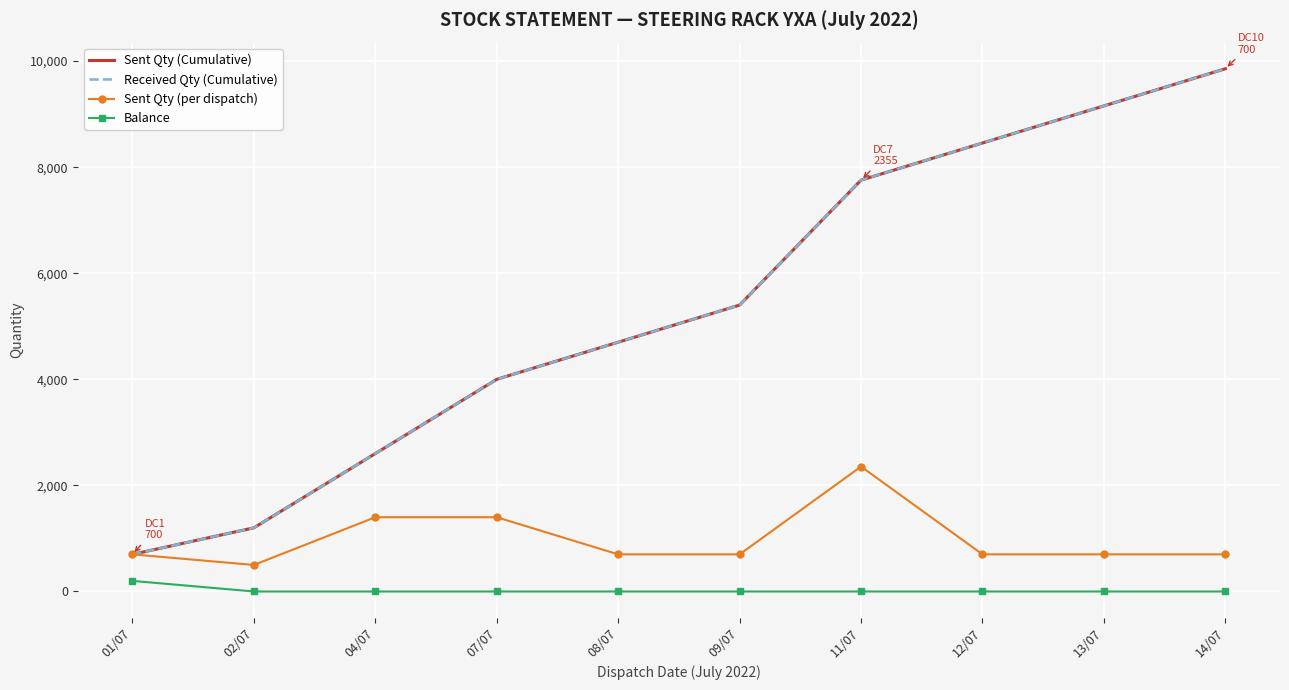

Where is Sent Qty (Cumulative) nearest to the value 5277?

09/07